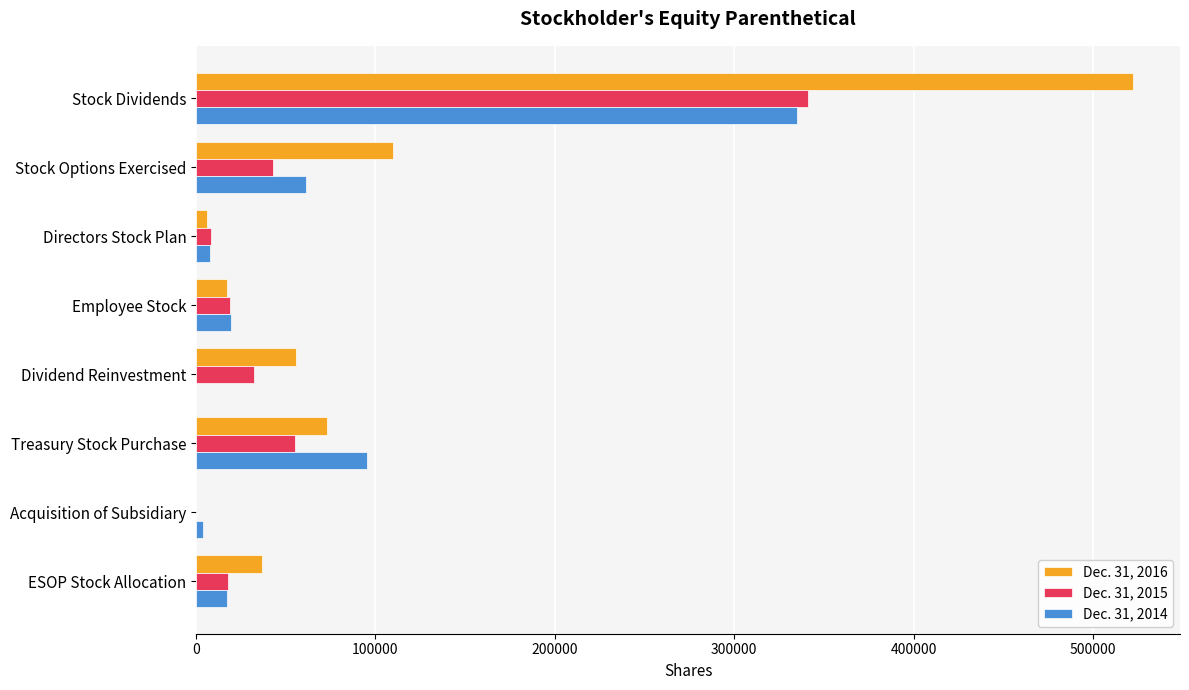

True or false: Dec. 31, 2016 has a value of 17113 at Employee Stock.

True